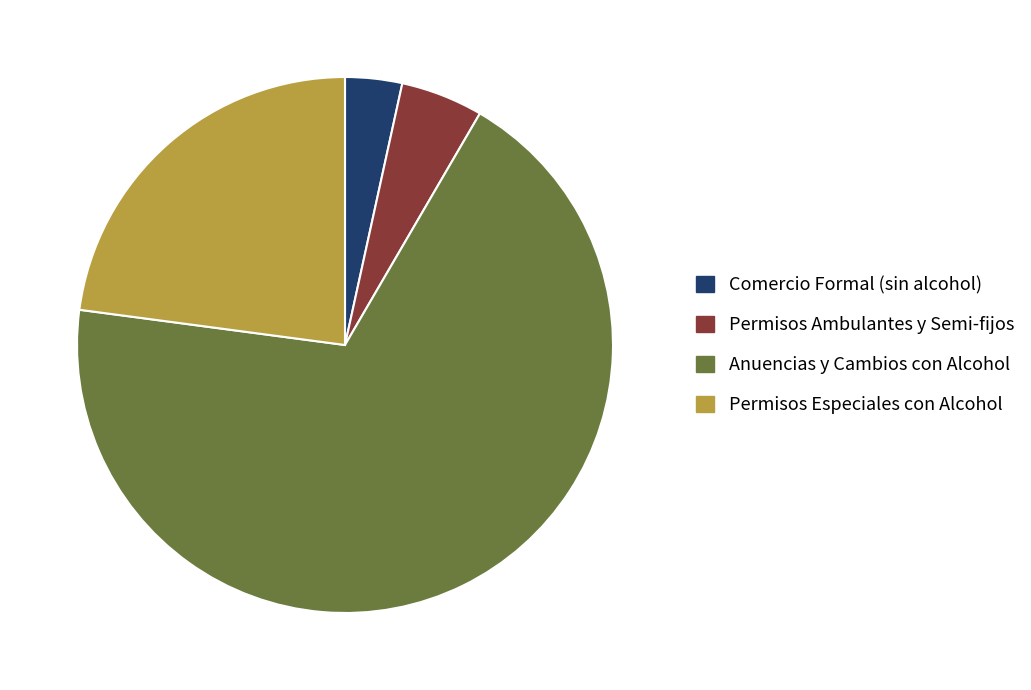

Rank the categories by value from lowest to highest.

Comercio Formal (sin alcohol), Permisos Ambulantes y Semi-fijos, Permisos Especiales con Alcohol, Anuencias y Cambios con Alcohol